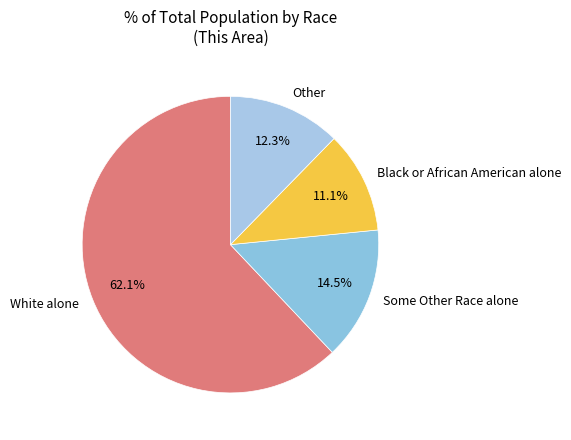

How many segments does this pie chart have?

4